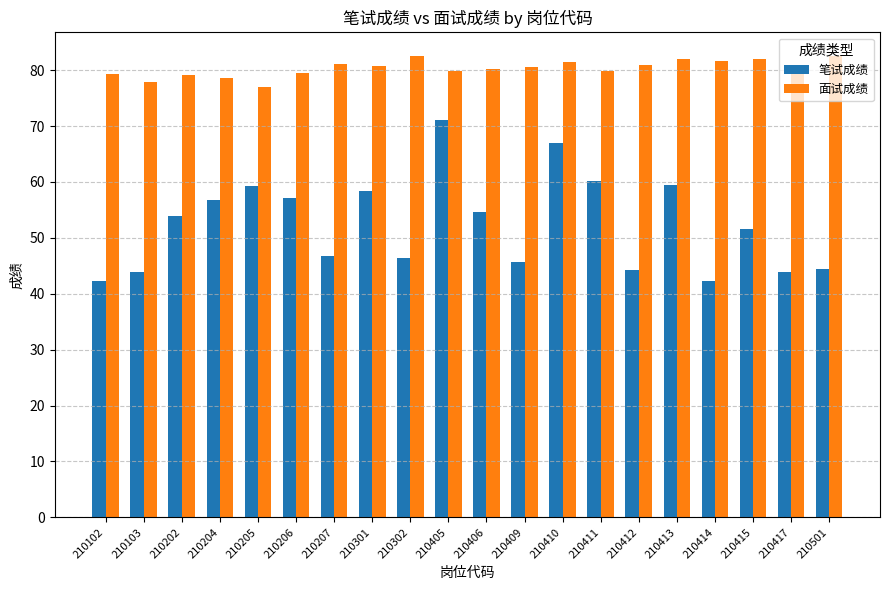

What is the average value of the 笔试成绩 series?

52.5